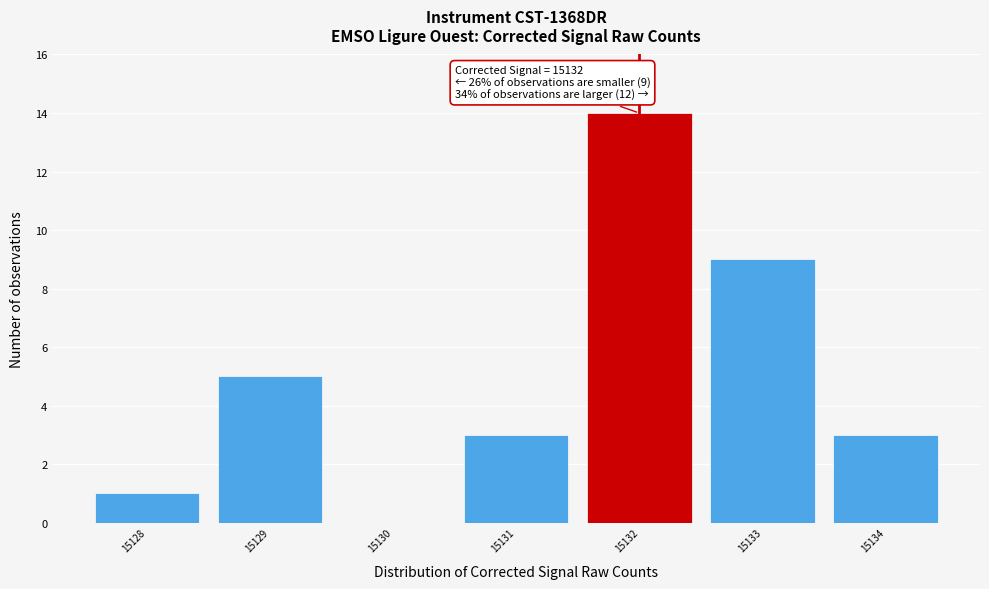

Over which range of the x-axis is the bar tallest?

15131.5 to 15132.5